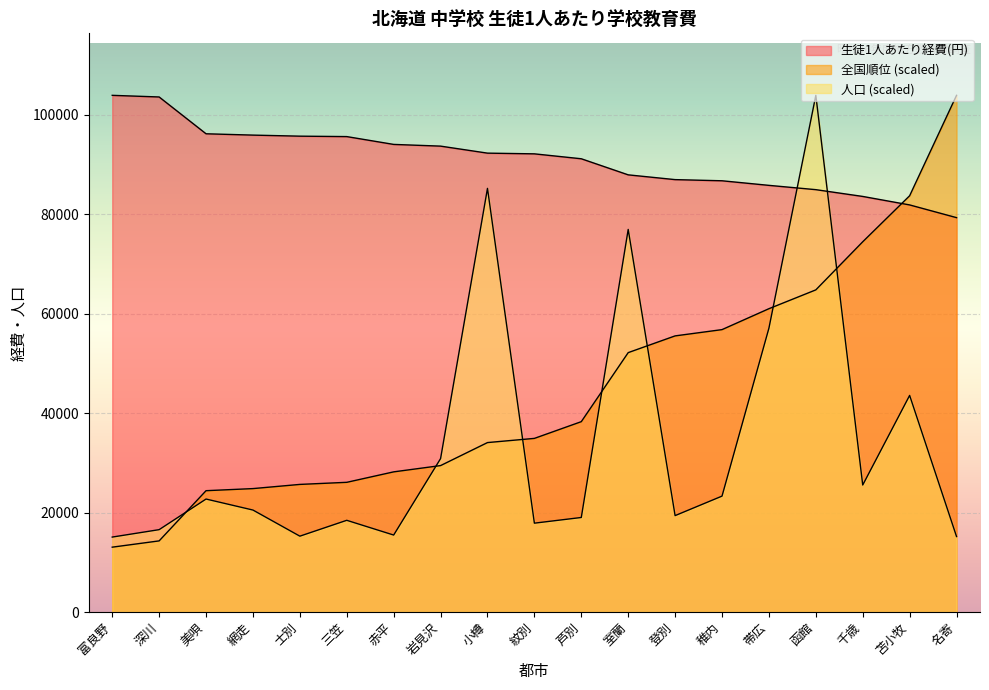

Rank the series at 士別 from highest to lowest value.

生徒1人あたり経費(円), 全国順位, 人口